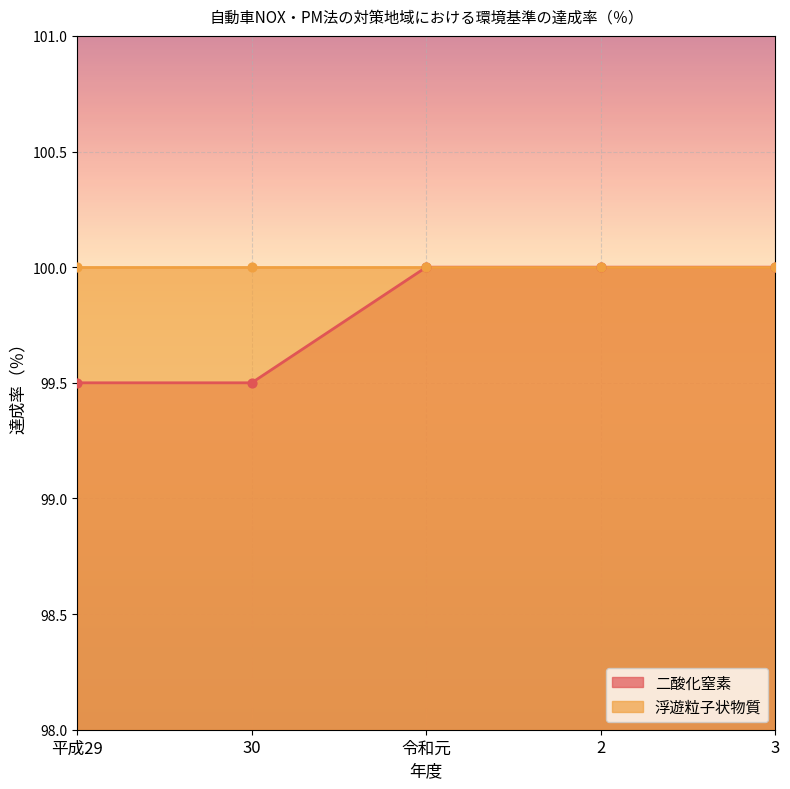

Between 3 and 30, which is larger?

3